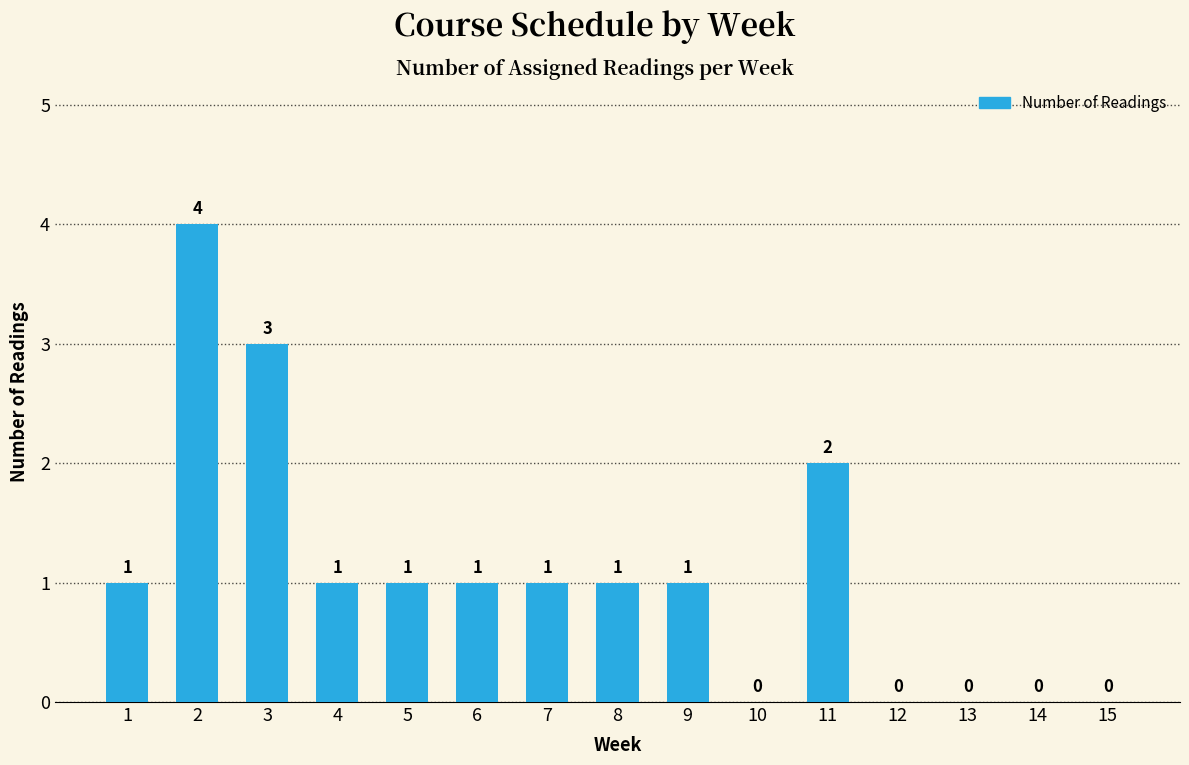

Are the bars horizontal?

No